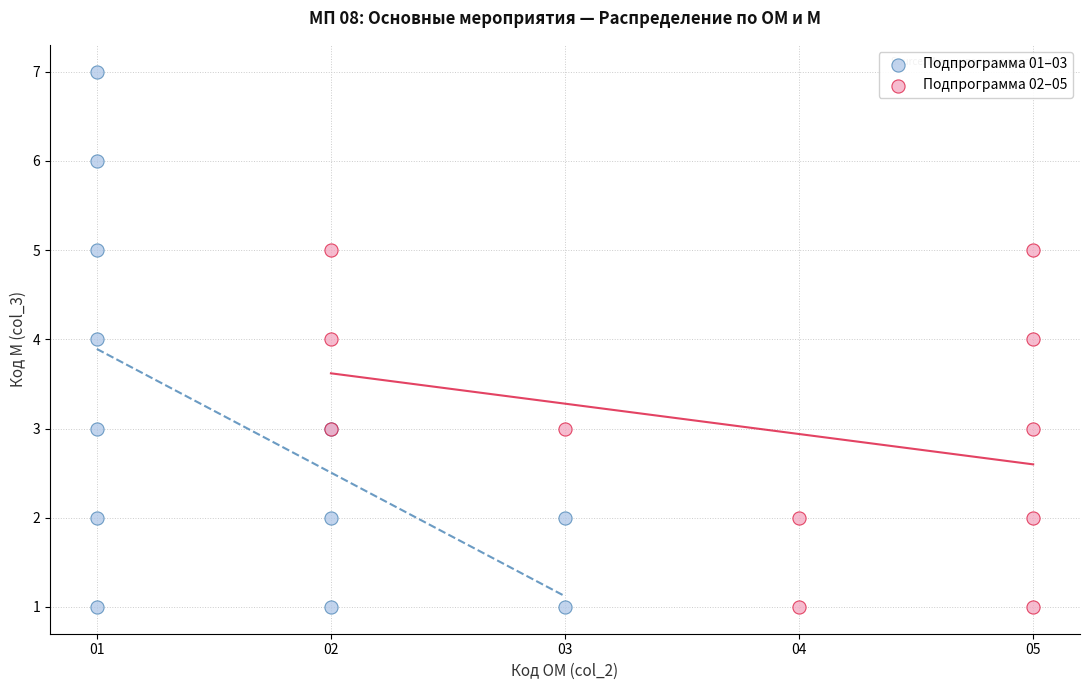

Which series has the widest spread of Y values?

Подпрограмма 01–03